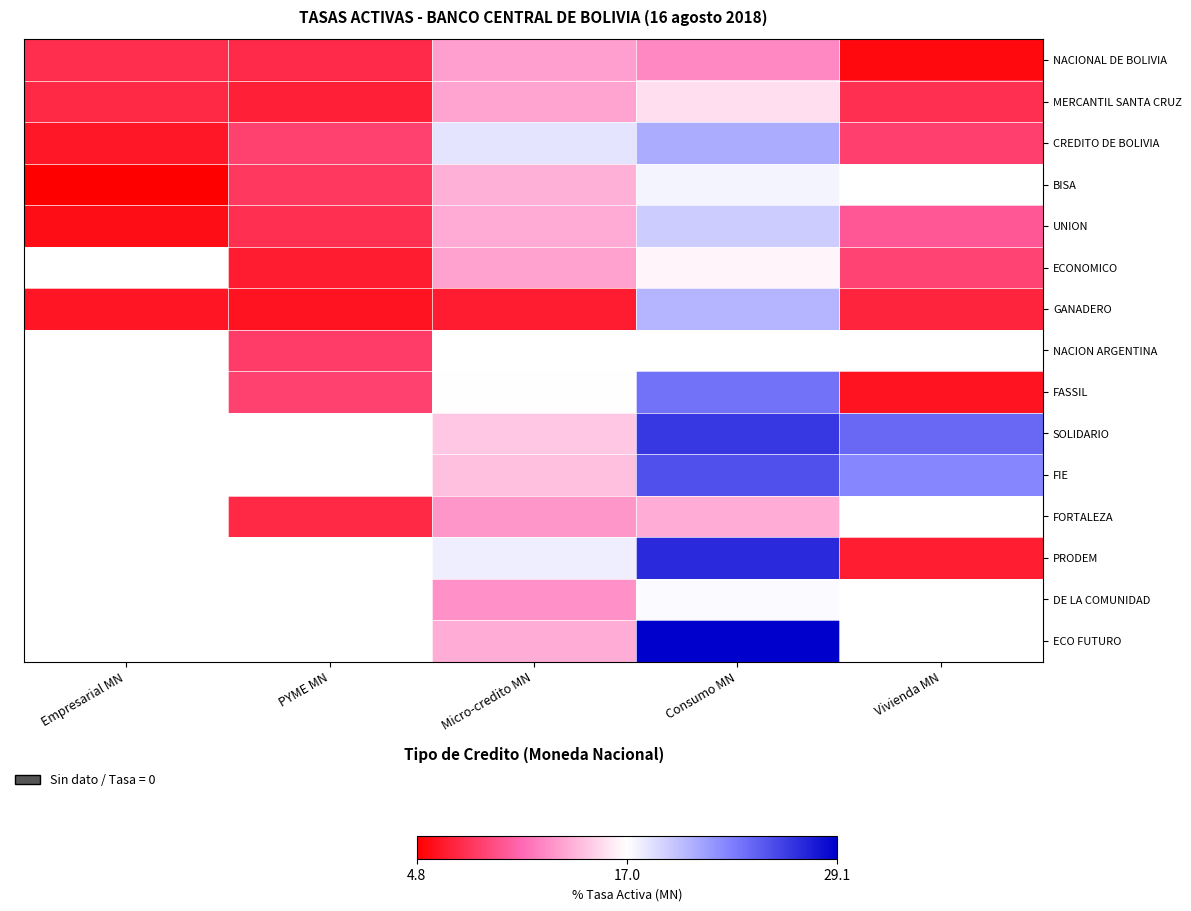

Is the value of SOLIDARIO at PYME MN greater than the value of FORTALEZA at Empresarial MN?

No